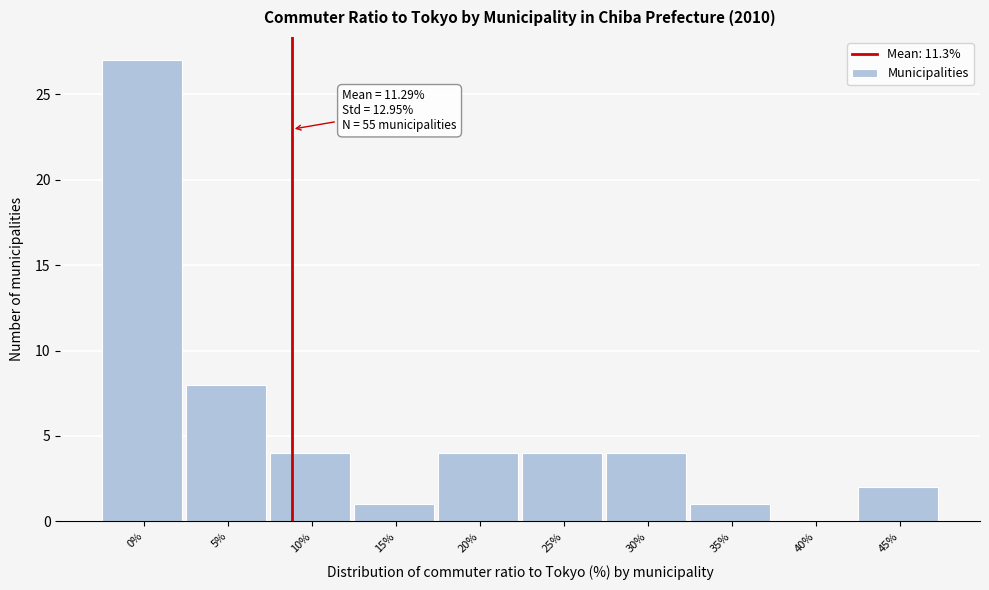

Reading right to left, list all the values displayed in this chart.

45%=2	40%=0	35%=1	30%=4	25%=4	20%=4	15%=1	10%=4	5%=8	0%=27